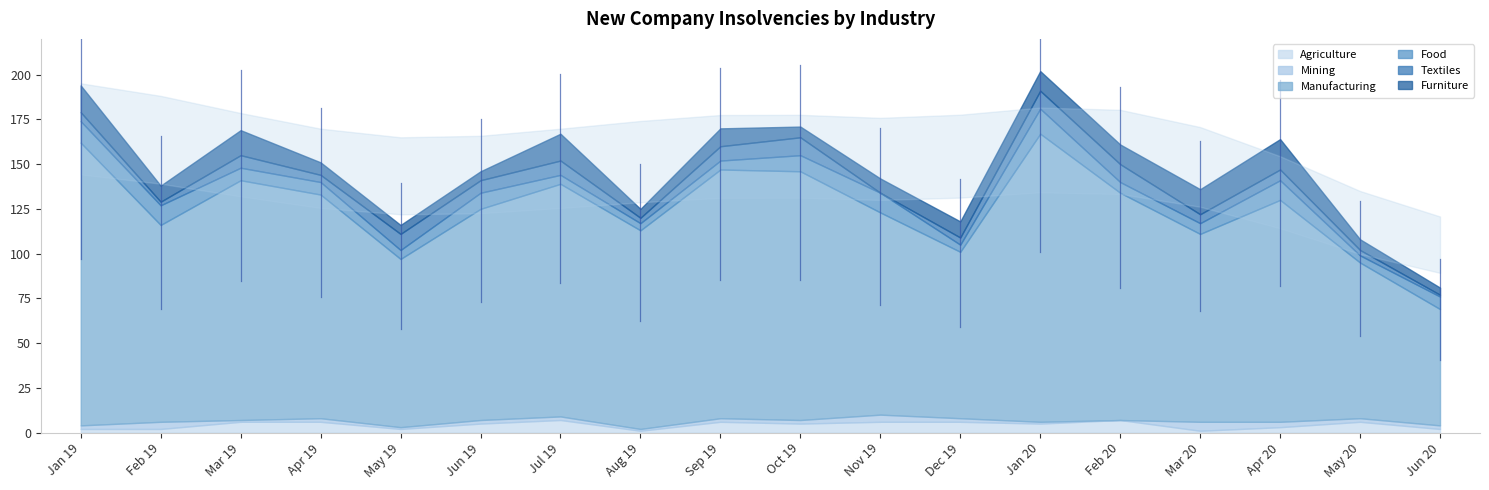

What are all the series names shown in the legend?

Agriculture, Mining, Manufacturing, Food, Textiles, Furniture